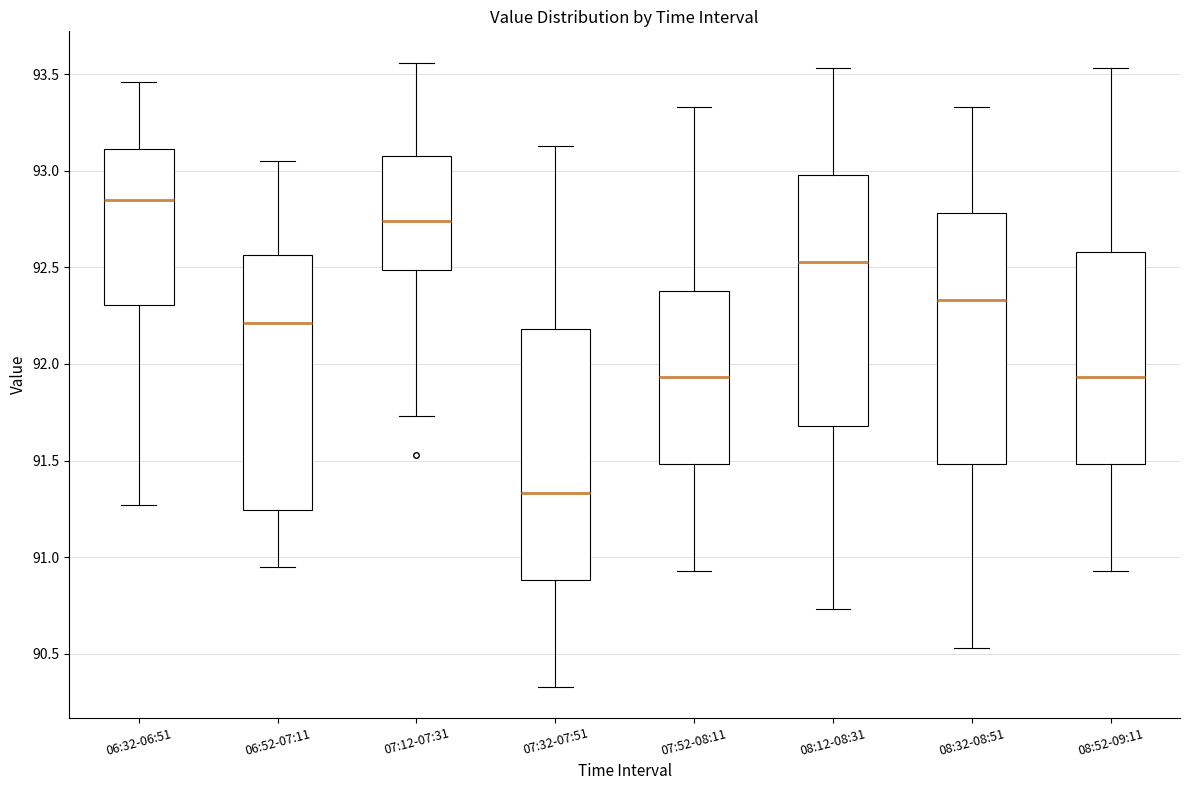

Reading left to right, read every box against the y-axis: the position of its median line, the range the box covers, and the ends of its whiskers. The values are not printed on the chart, so give them approximately, as read against the axis.

06:32-06:51: median 92.85, box 92.30 to 93.10, whiskers 91.25 to 93.45
06:52-07:11: median 92.20, box 91.25 to 92.55, whiskers 90.95 to 93.05
07:12-07:31: median 92.75, box 92.50 to 93.10, whiskers 91.75 to 93.55
07:32-07:51: median 91.35, box 90.90 to 92.20, whiskers 90.35 to 93.15
07:52-08:11: median 91.95, box 91.50 to 92.40, whiskers 90.95 to 93.35
08:12-08:31: median 92.55, box 91.70 to 93.00, whiskers 90.75 to 93.55
08:32-08:51: median 92.35, box 91.50 to 92.80, whiskers 90.55 to 93.35
08:52-09:11: median 91.95, box 91.50 to 92.60, whiskers 90.95 to 93.55